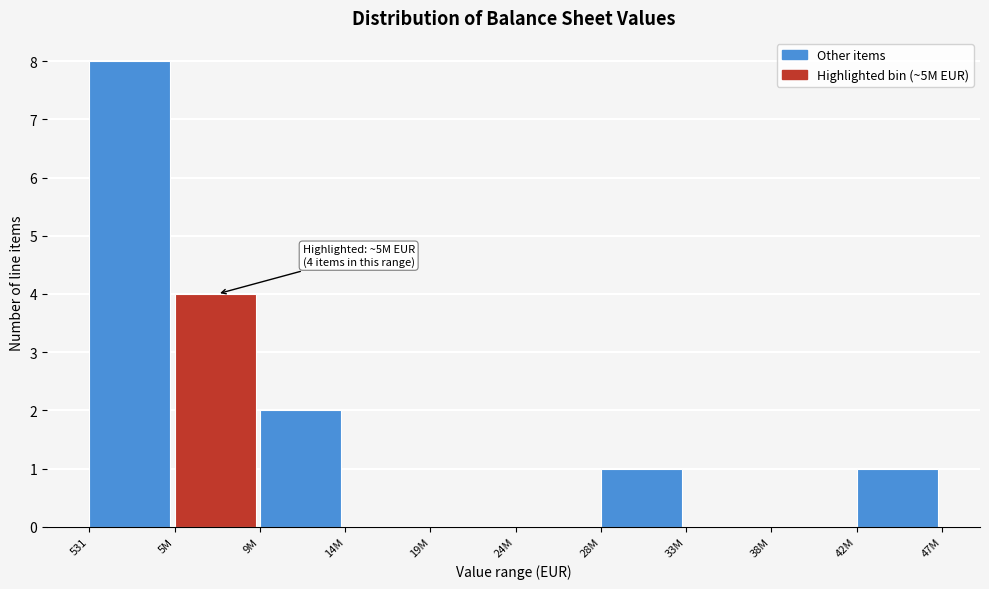

Reading right to left, what are all the values shown in this chart?

42M=1	38M=0	33M=0	28M=1	24M=0	19M=0	14M=0	9M=2	5M=4	531=8